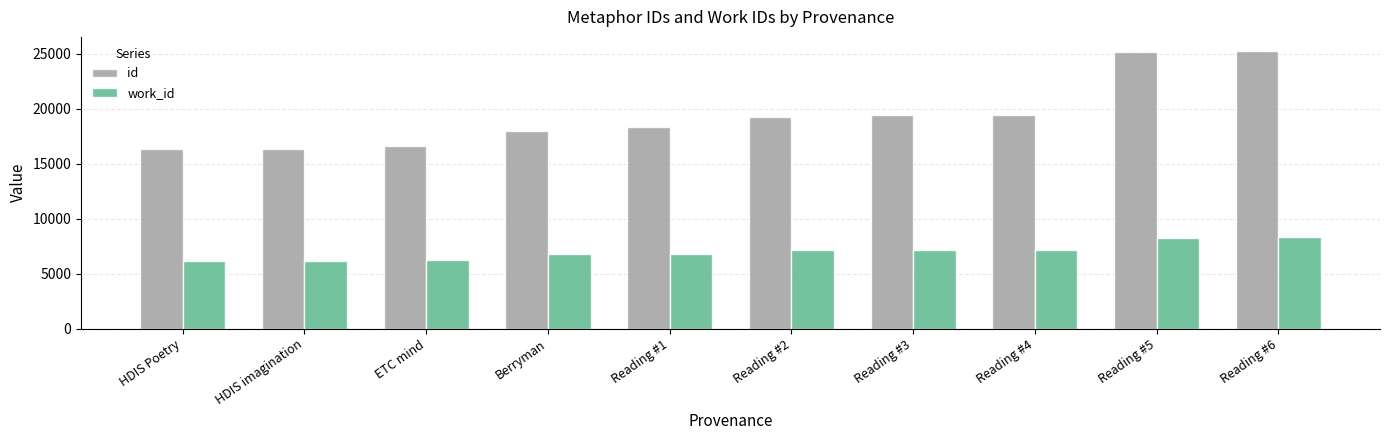

What value does the id series have at Berryman?

17988